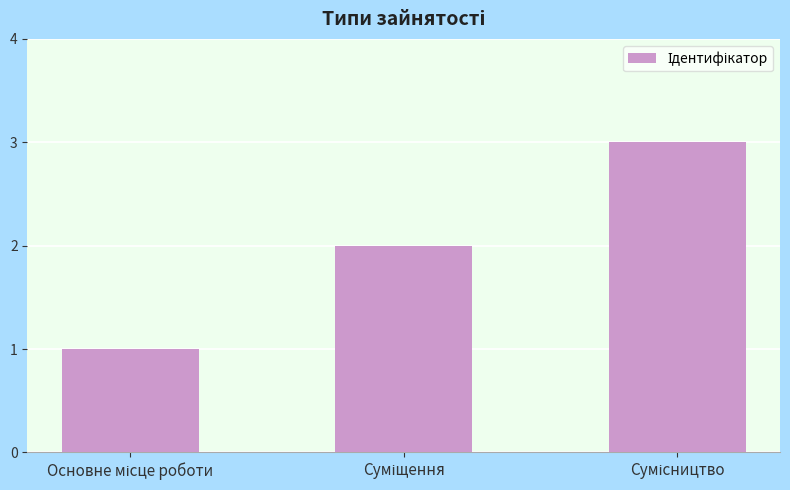

What is the greatest value displayed?

3